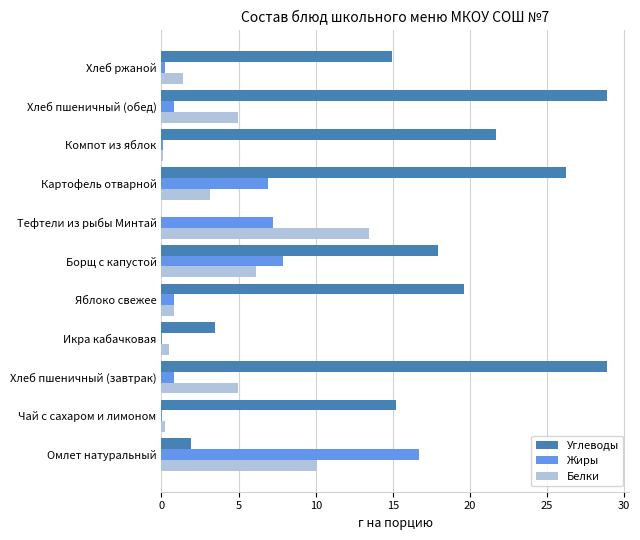

Which series has the widest spread of values?

Углеводы